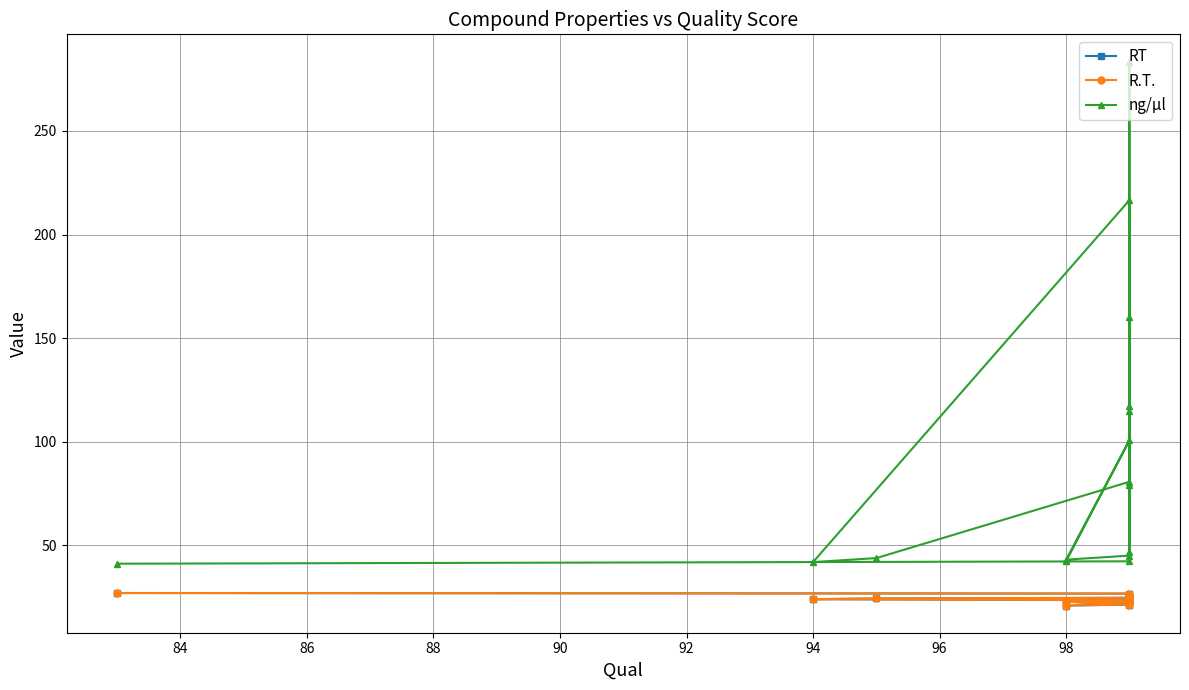

True or false: ng/µl and R.T. cross at least once.

False